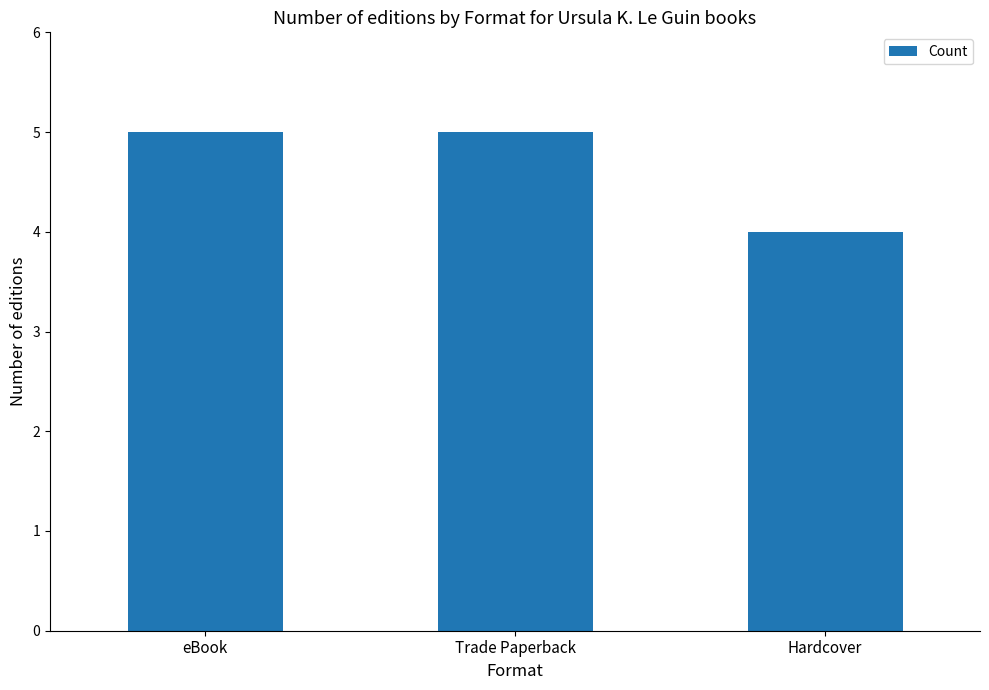

What is the sum of all values?

14